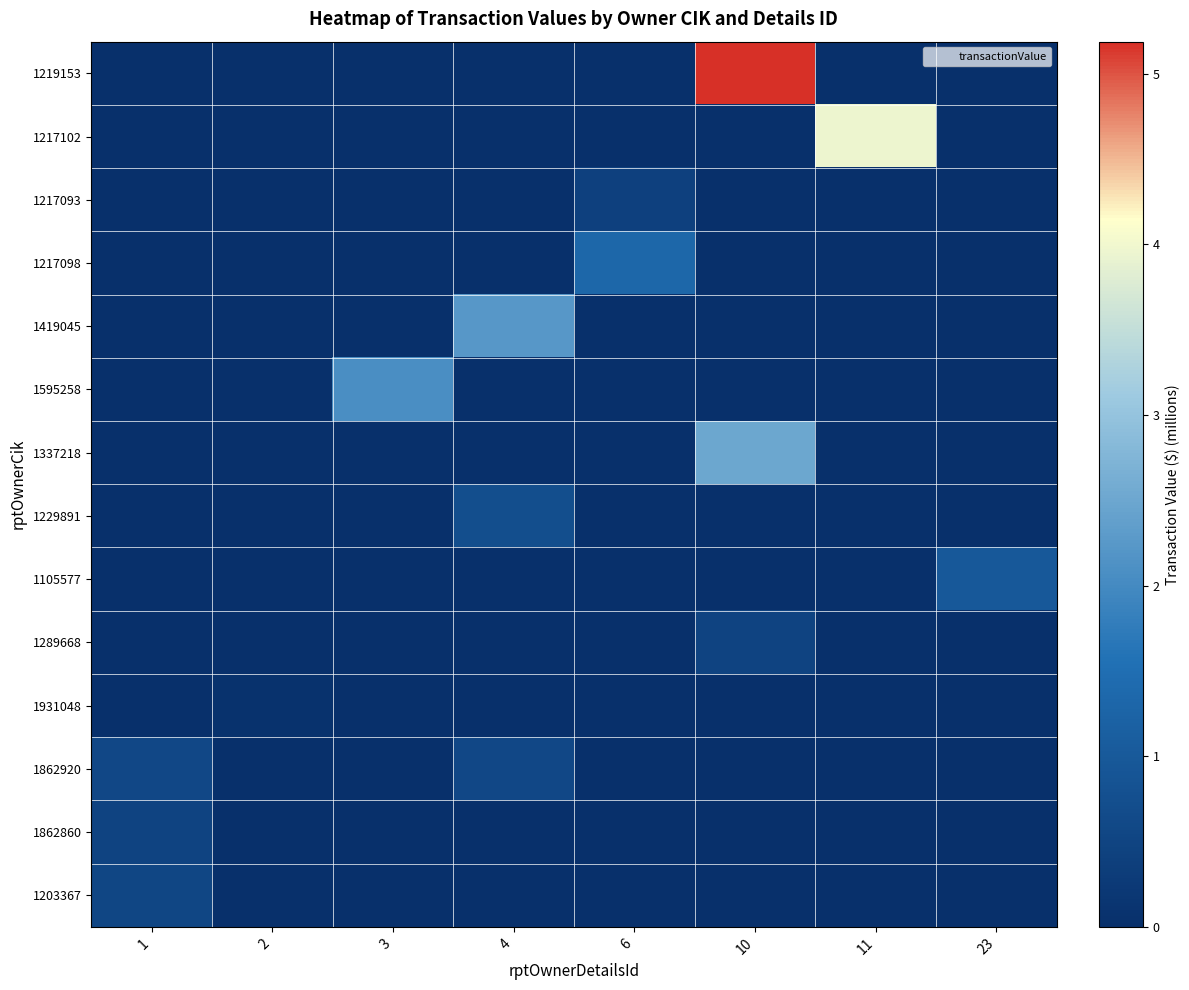

Reading right to left, list all the values displayed in this chart.

1219153: 23=0.0	11=0.0	10=5.2	6=0.0	4=0.0	3=0.0	2=0.0	1=0.0
1217102: 23=0.0	11=4.0	10=0.0	6=0.0	4=0.0	3=0.0	2=0.0	1=0.0
1217093: 23=0.0	11=0.0	10=0.0	6=0.4	4=0.0	3=0.0	2=0.0	1=0.0
1217098: 23=0.0	11=0.0	10=0.0	6=1.3	4=0.0	3=0.0	2=0.0	1=0.0
1419045: 23=0.0	11=0.0	10=0.0	6=0.0	4=2.2	3=0.0	2=0.0	1=0.0
1595258: 23=0.0	11=0.0	10=0.0	6=0.0	4=0.0	3=2.1	2=0.0	1=0.0
1337218: 23=0.0	11=0.0	10=2.5	6=0.0	4=0.0	3=0.0	2=0.0	1=0.0
1229891: 23=0.0	11=0.0	10=0.0	6=0.0	4=0.7	3=0.0	2=0.0	1=0.0
1105577: 23=1.0	11=0.0	10=0.0	6=0.0	4=0.0	3=0.0	2=0.0	1=0.0
1289668: 23=0.0	11=0.0	10=0.5	6=0.0	4=0.0	3=0.0	2=0.0	1=0.0
1931048: 23=0.0	11=0.0	10=0.0	6=0.0	4=0.0	3=0.0	2=0.1	1=0.0
1862920: 23=0.0	11=0.0	10=0.0	6=0.0	4=0.6	3=0.0	2=0.0	1=0.6
1862860: 23=0.0	11=0.0	10=0.0	6=0.0	4=0.0	3=0.0	2=0.0	1=0.5
1203367: 23=0.0	11=0.0	10=0.0	6=0.0	4=0.0	3=0.0	2=0.0	1=0.5